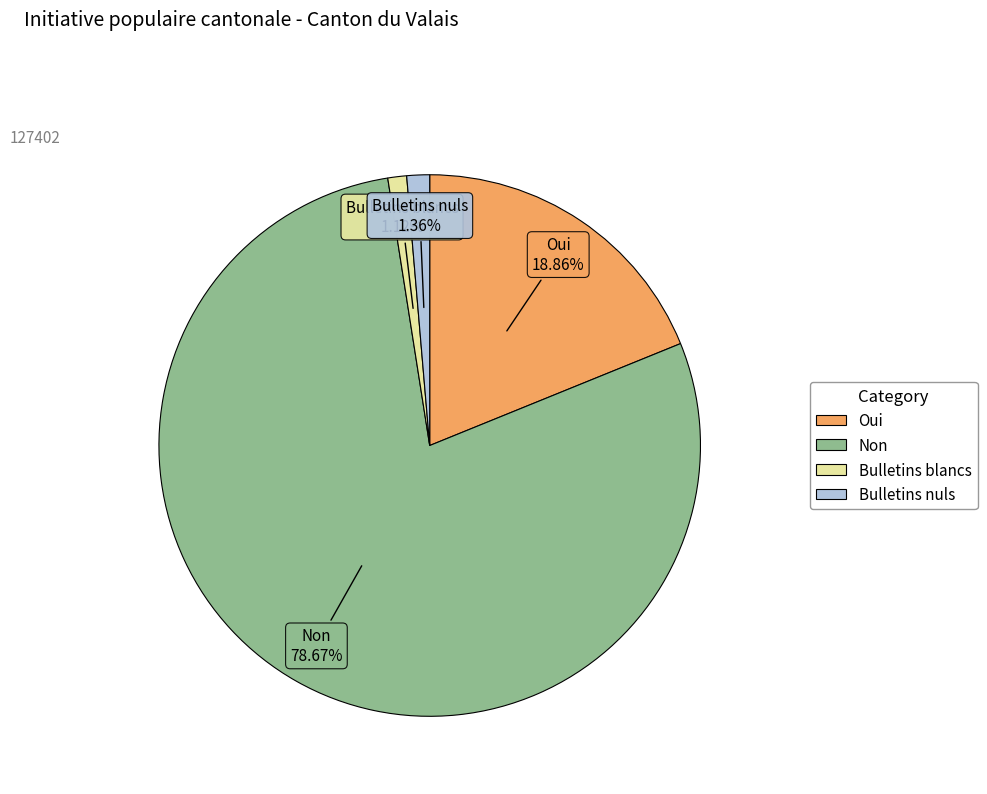

To the nearest percent, what is the average slice percentage?

25%